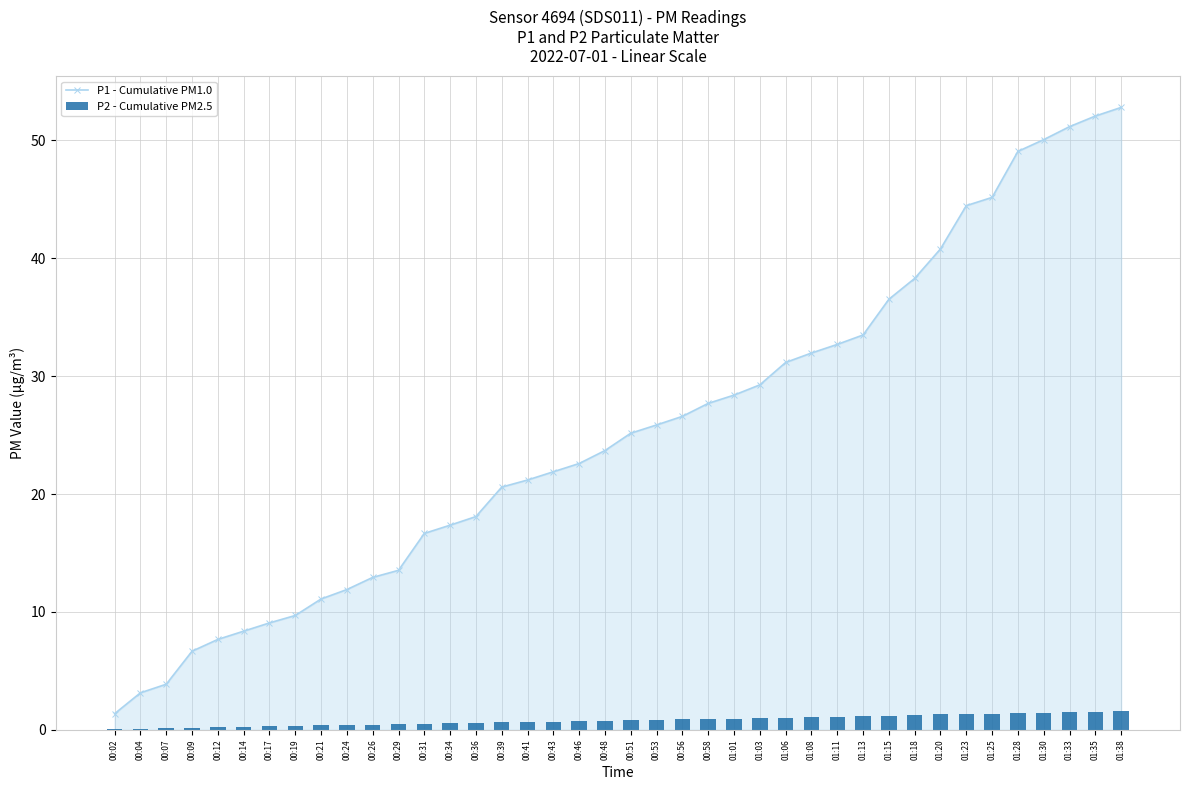

What is the lowest value of the P1 - Cumulative PM1.0 series?

1.4